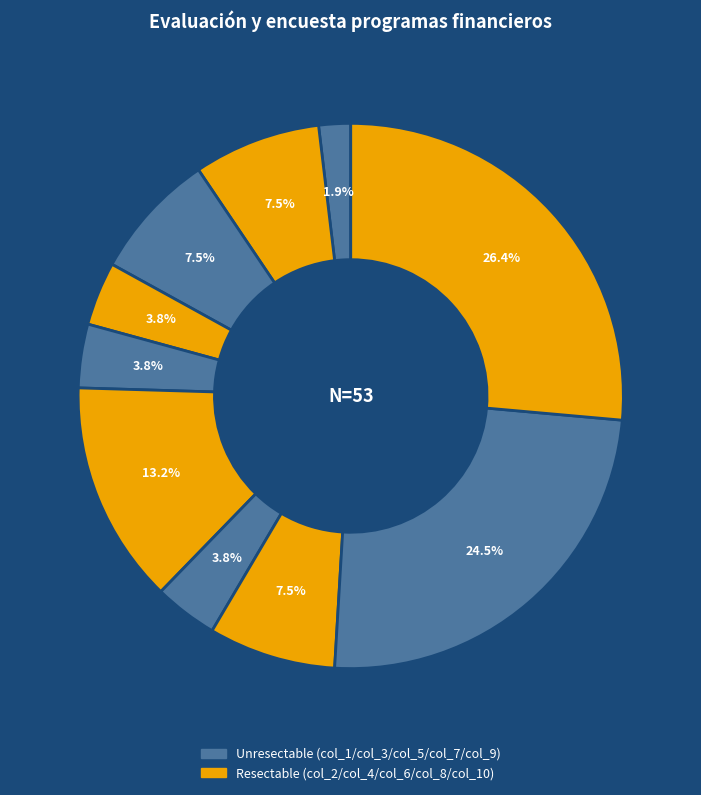

Is there a majority slice in this chart?

No